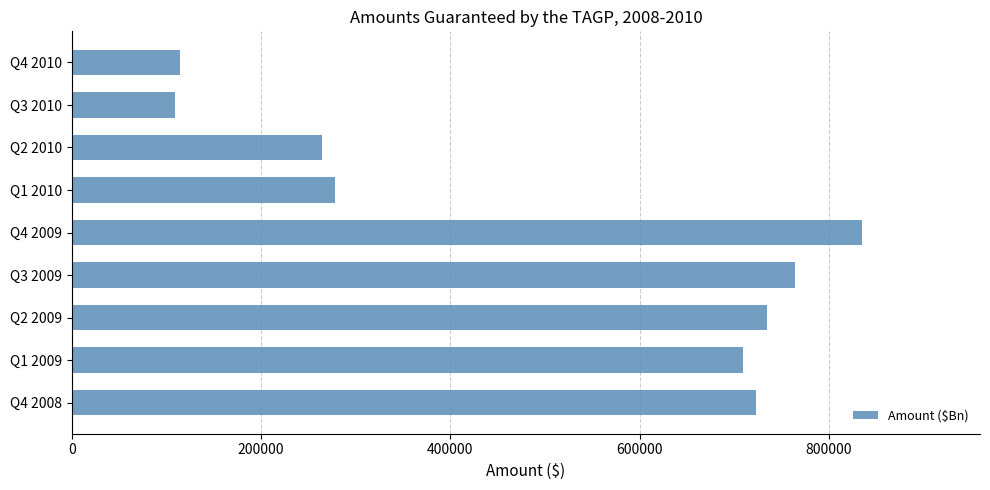

What is the sum of all values?

4530621